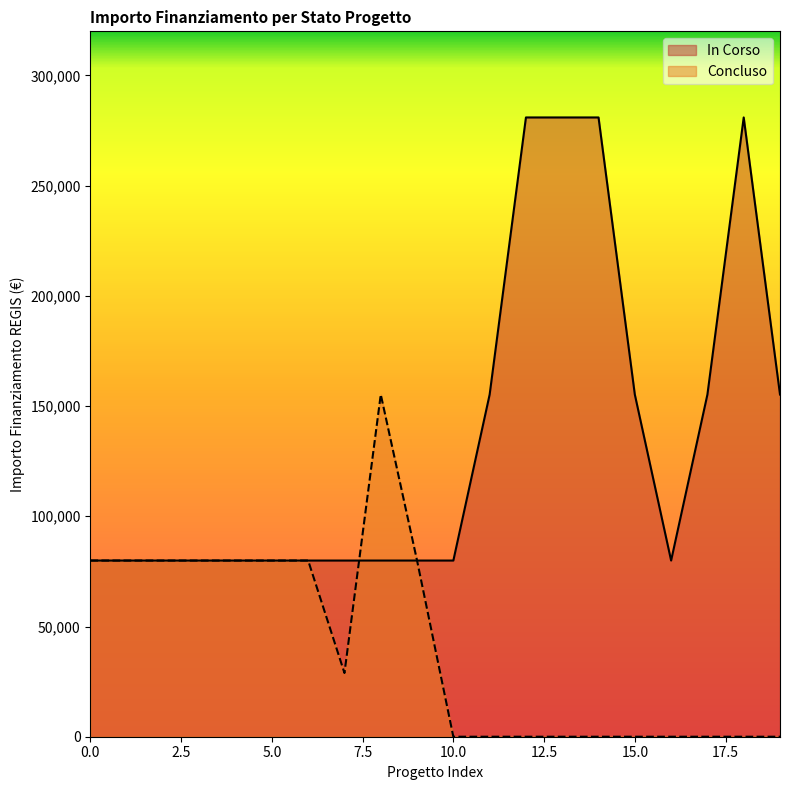

The chart shows a value of 30086 at 1.4. True or false?

False